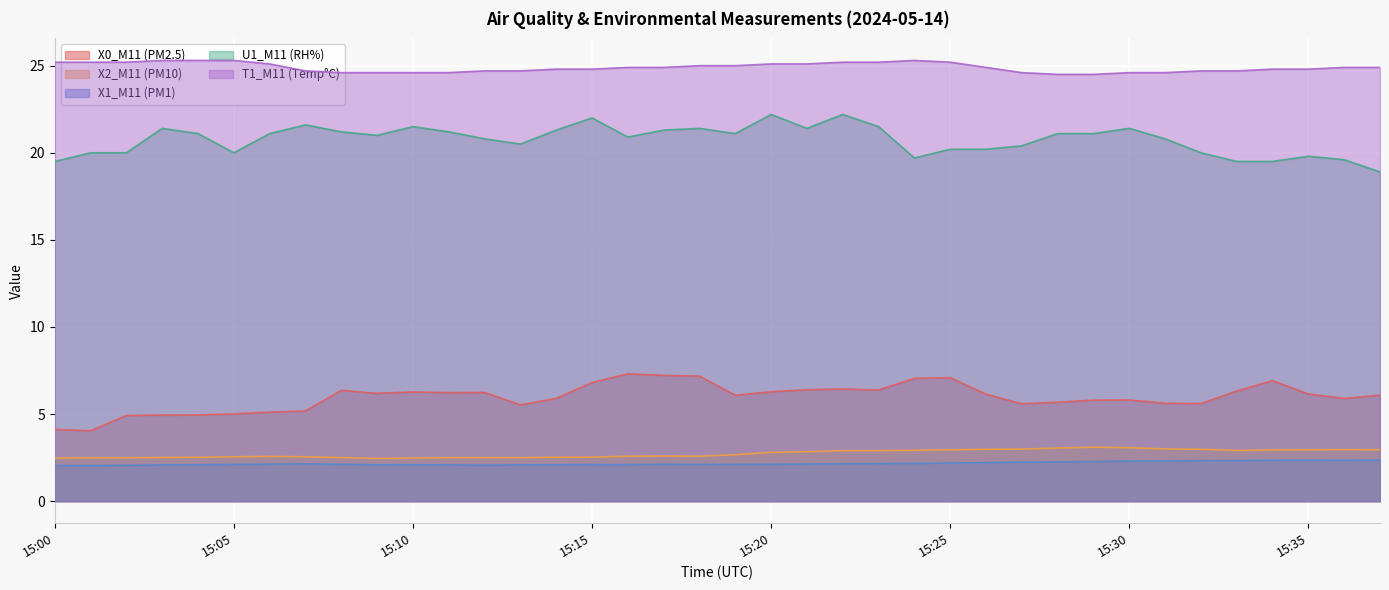

At which label is X1_M11 (PM1) closest to 2?

15:00